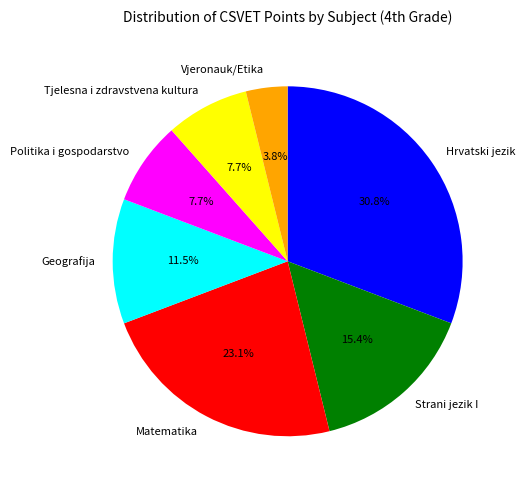

How many slices are in this pie chart?

7